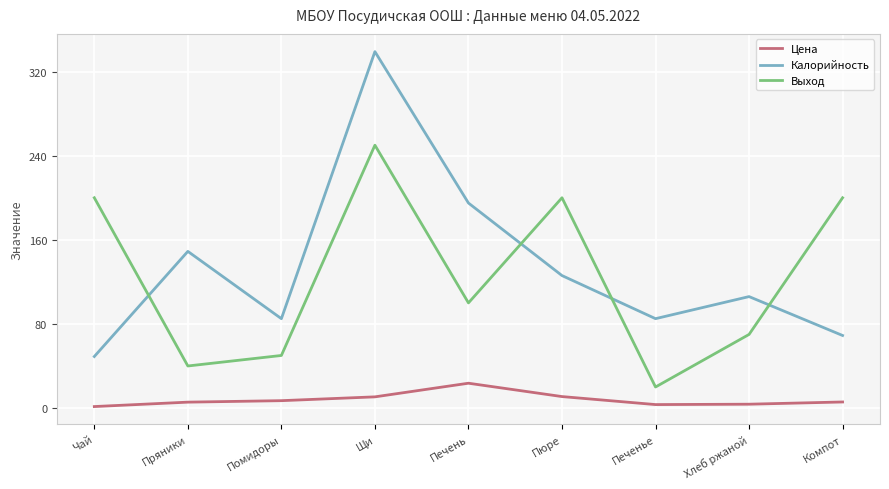

Which series changed the most between Пряники and Пюре?

Выход